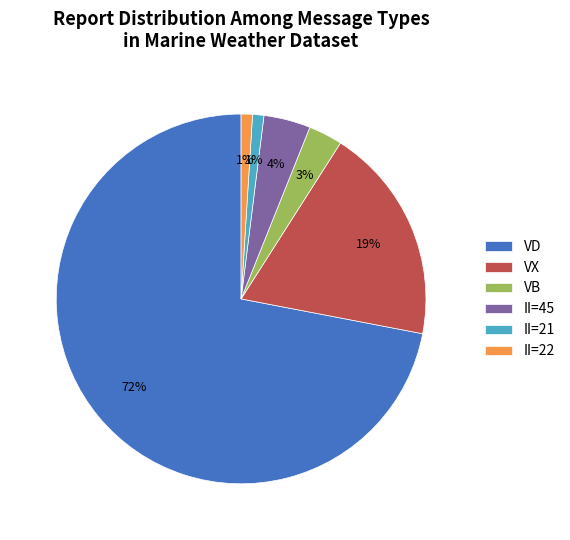

To the nearest percent, what is the difference between the largest and smallest slice percentages?

71%